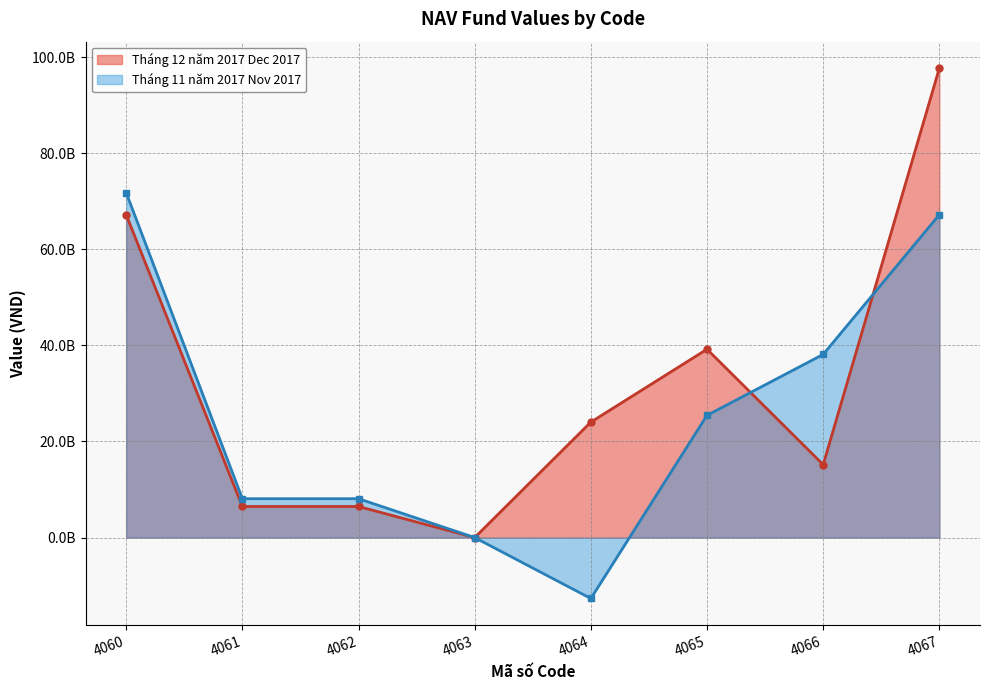

What is the value of the Tháng 11 năm 2017 Nov 2017 point at the 7th from the left?

38127341794